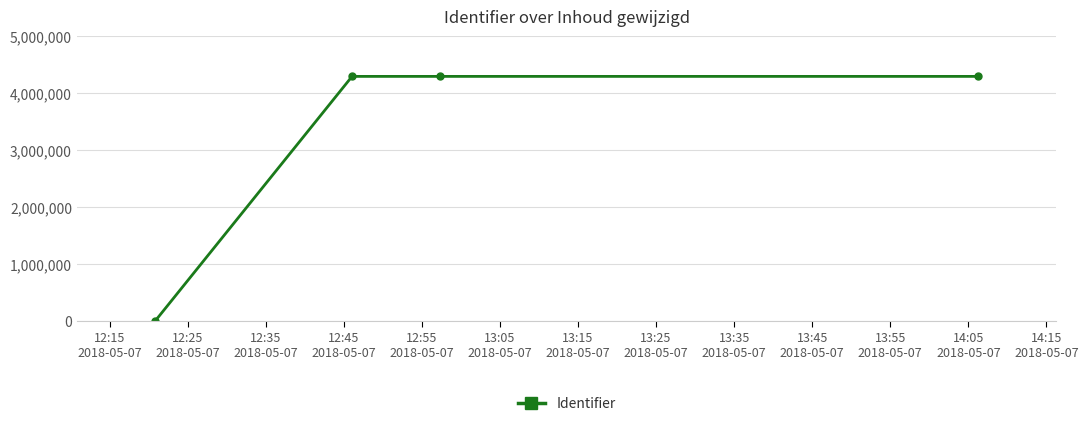

What is the sum of all values?

12896784